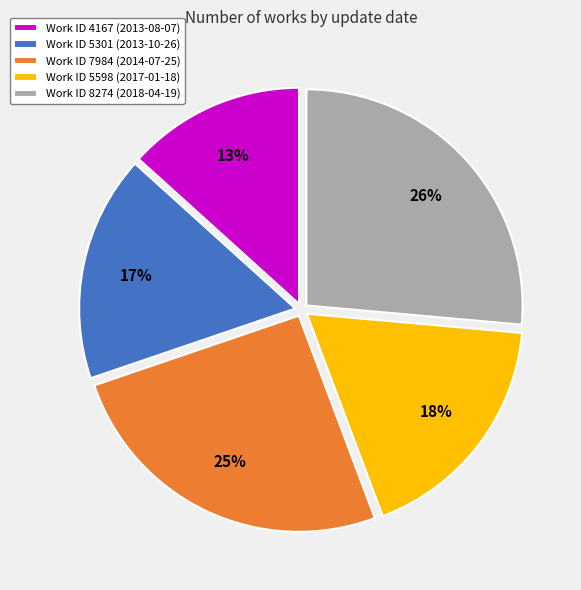

Is the sum of Work ID 4167 (2013-08-07) and Work ID 8274 (2018-04-19) greater than half?

No